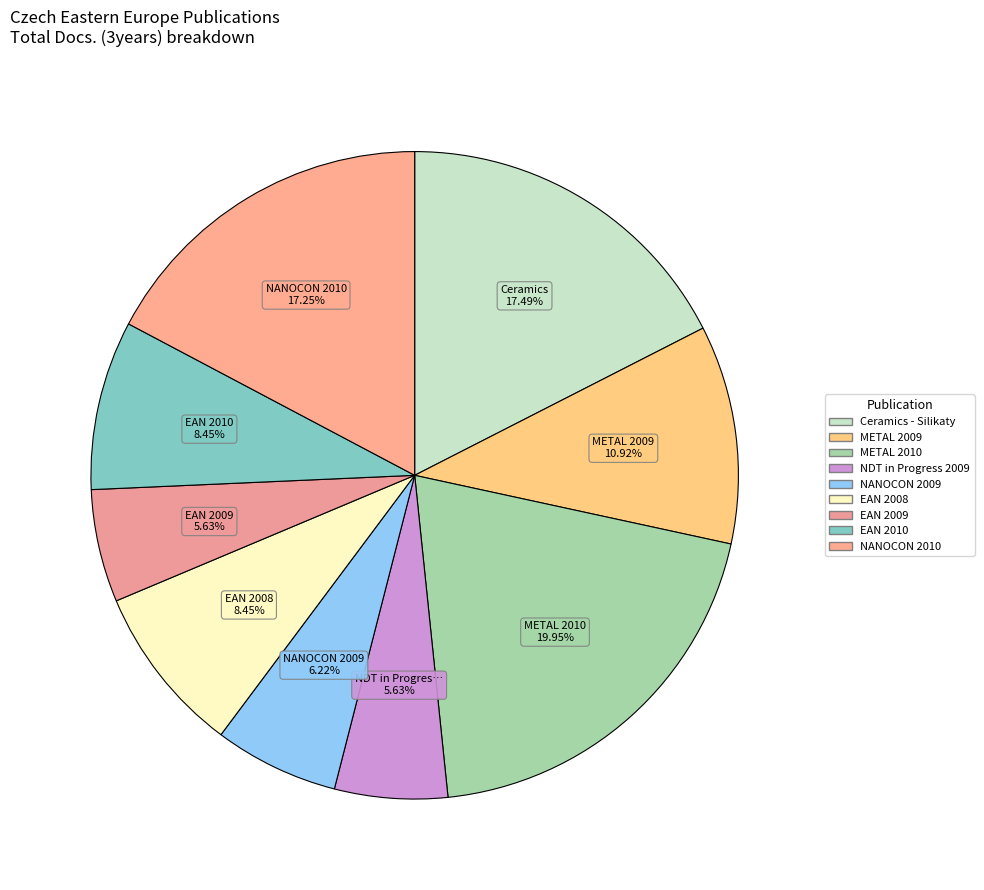

To the nearest percent, what is the combined percentage of Ceramics - Silikaty and NANOCON 2009?

24%